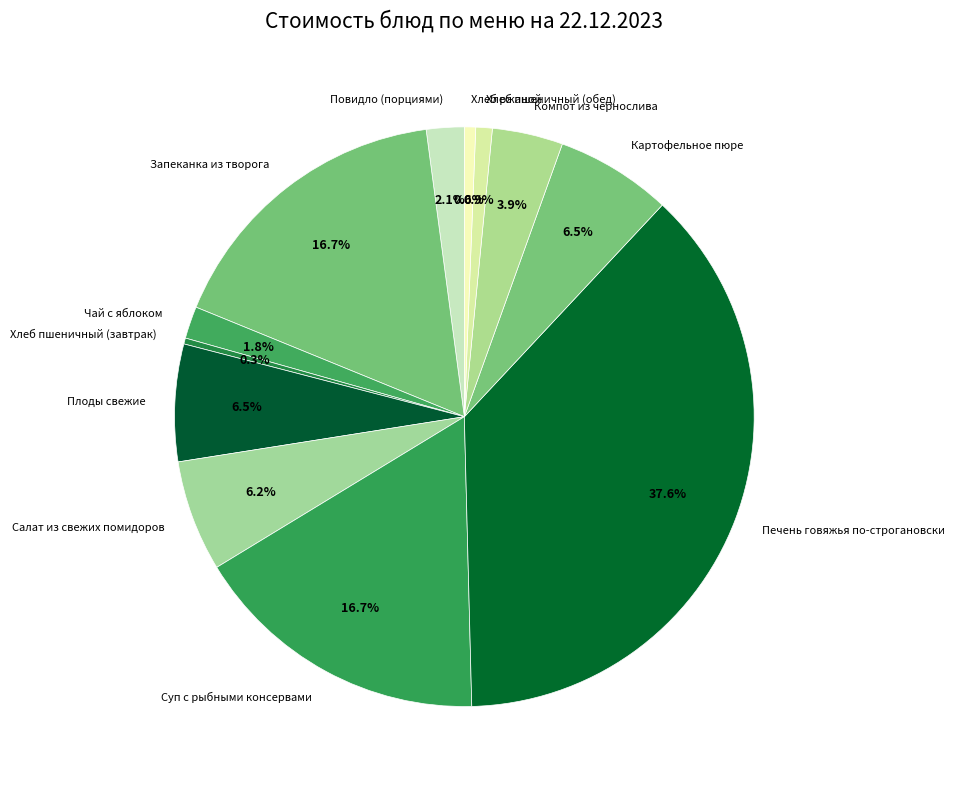

Is Суп с рыбными консервами the majority of the pie?

No